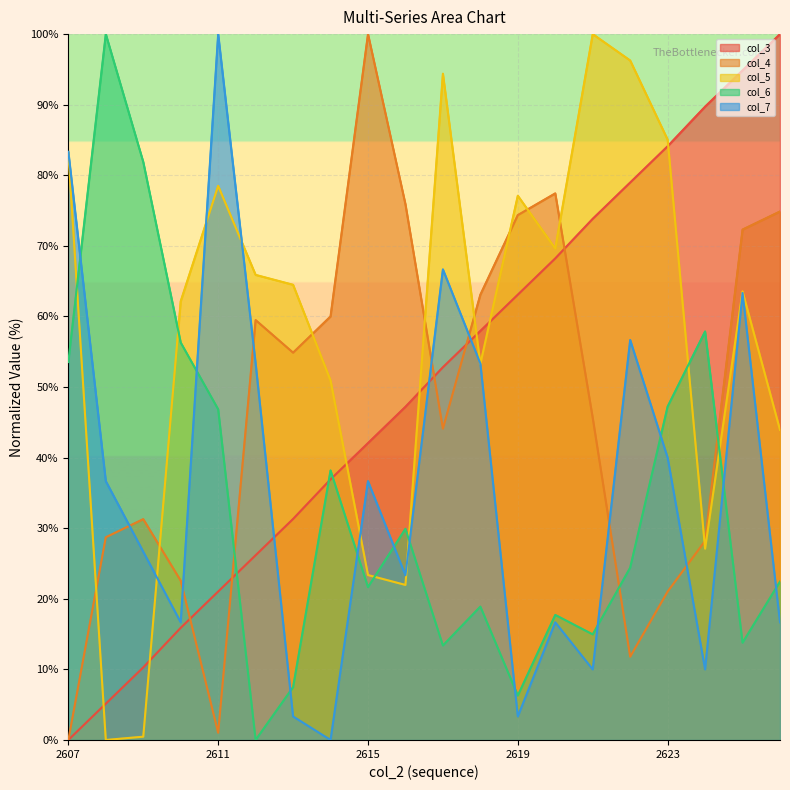

Which label corresponds to the largest value in the chart?

2626